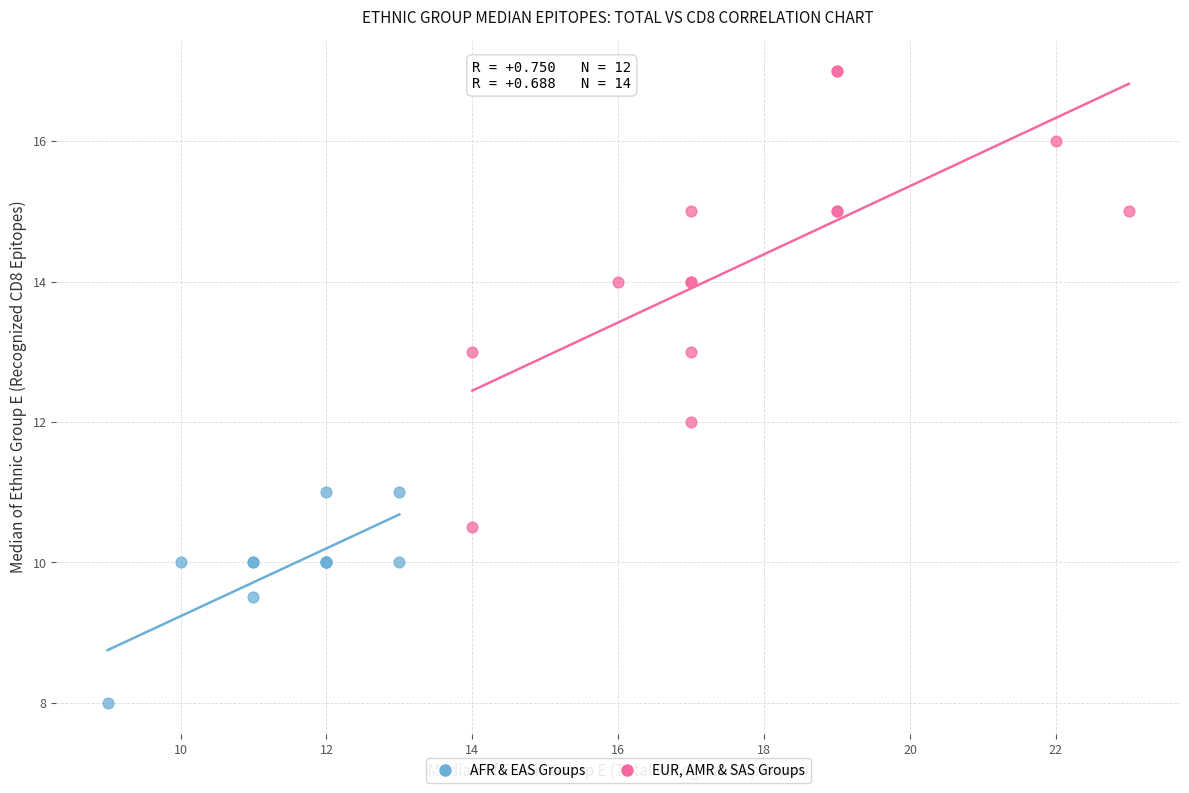

Which series reaches the minimum Y coordinate?

AFR & EAS Groups